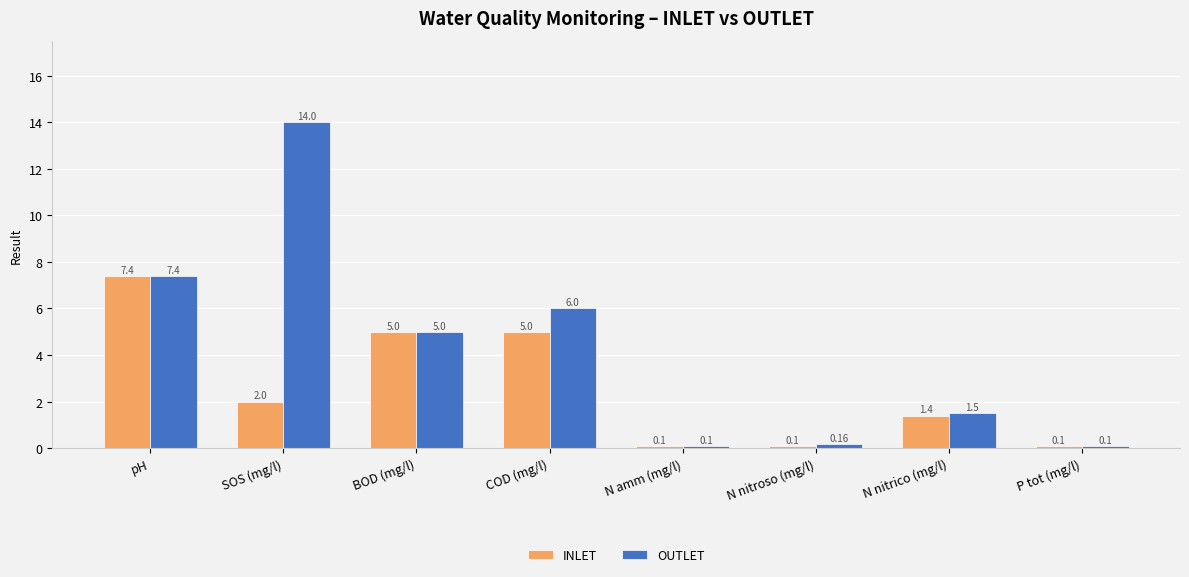

What is the difference between the maximum and second lowest values in the INLET series?

7.3